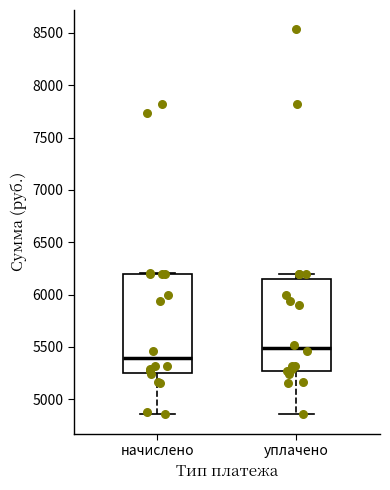

Comparing the boxes themselves (not the whiskers), which one is the tallest?

начислено